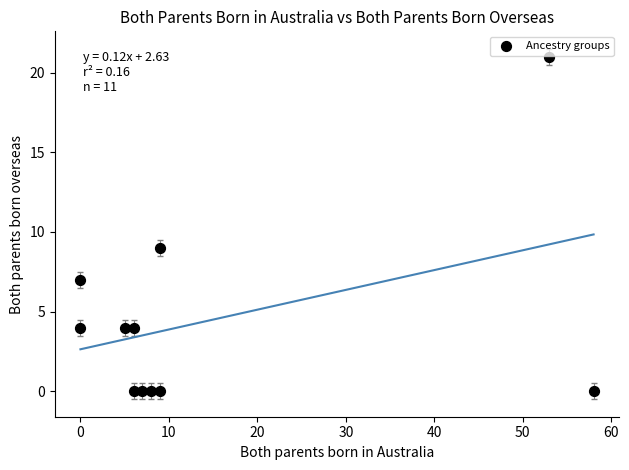

What is the average X value?

15